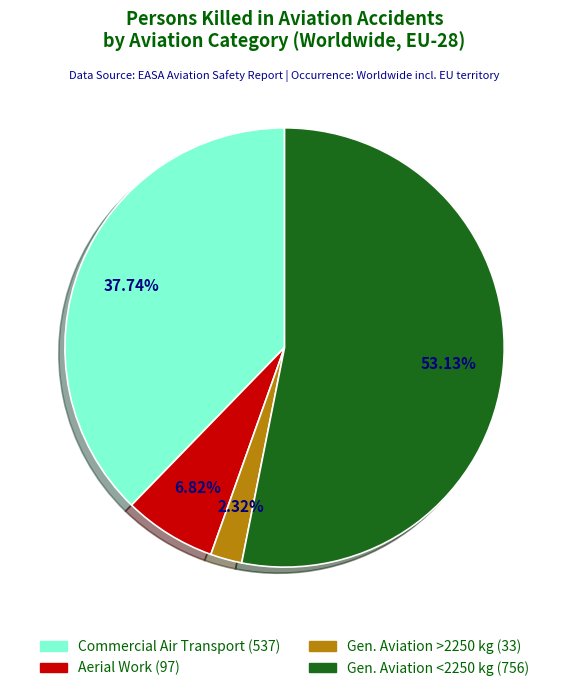

Is there a majority slice in this chart?

Yes